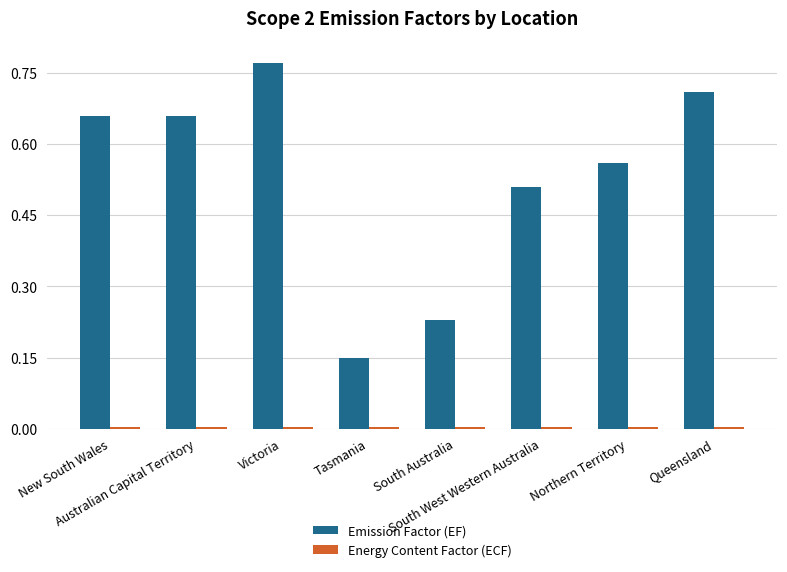

Which series has the largest total across all categories?

Emission Factor (EF)